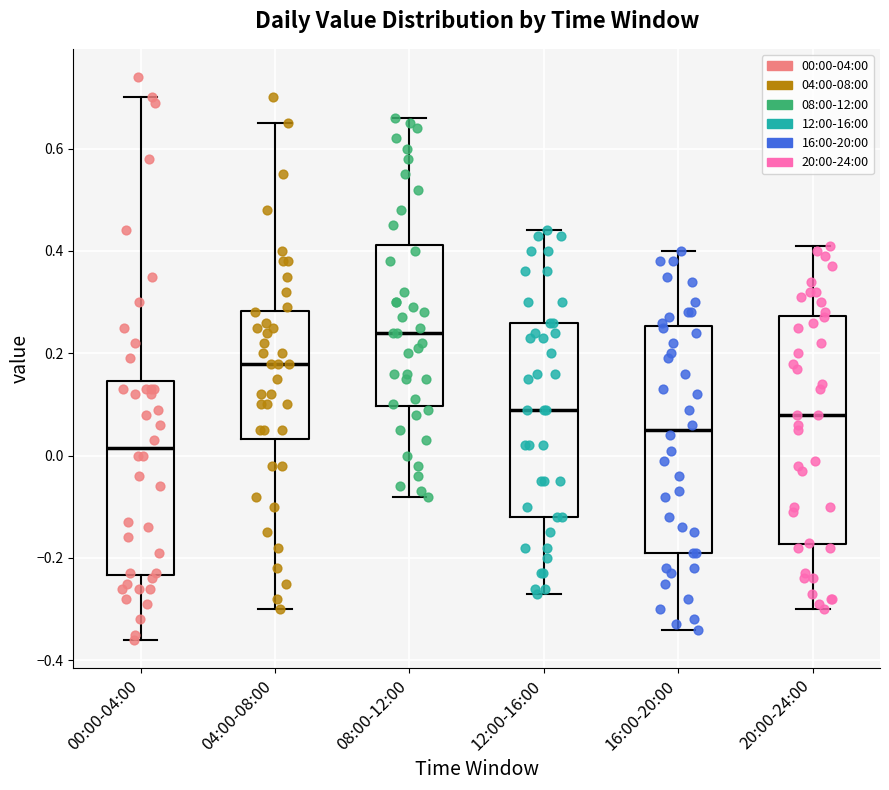

Where does the upper whisker of the box for 00:00-04:00 end on the y-axis? The values are not printed on the chart, so give them approximately, as read against the axis.

0.70